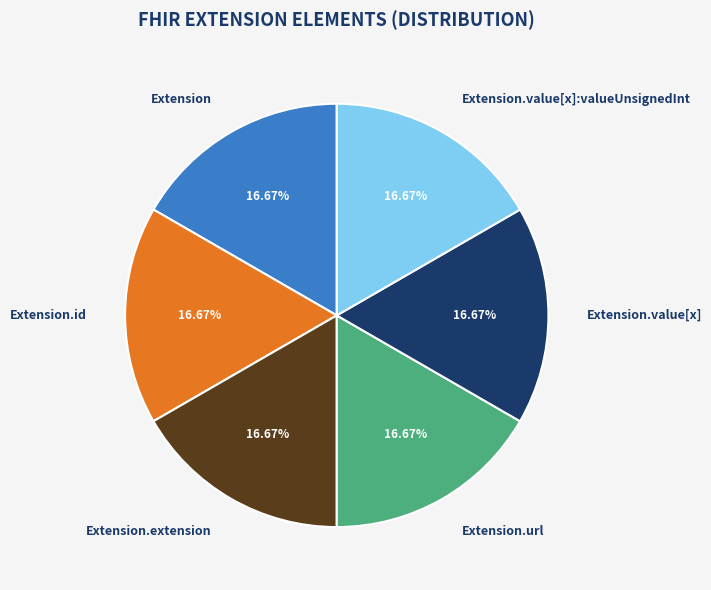

To the nearest percent, what is the combined percentage of Extension.url and Extension.value[x]?

33%